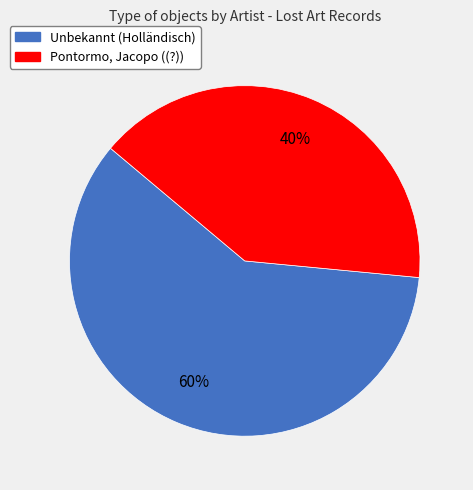

Is it true that Unbekannt (Holländisch) is 60% of the pie?

True